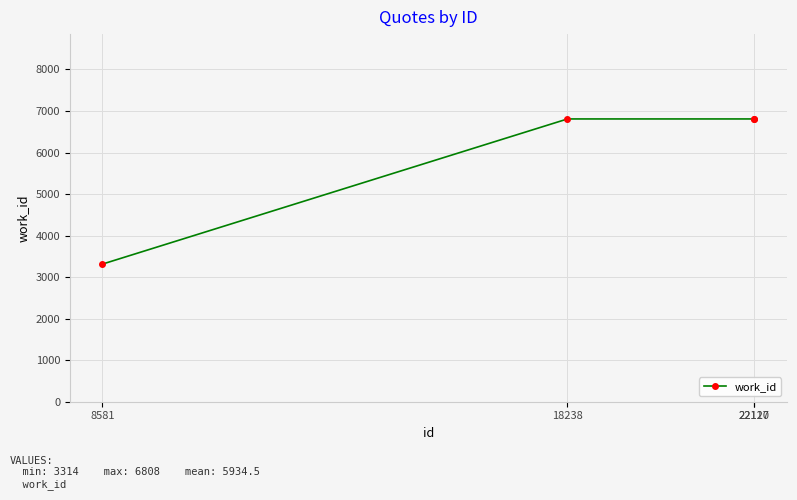

Reading left to right, list all the values displayed in this chart.

3314	6808	6808	6808